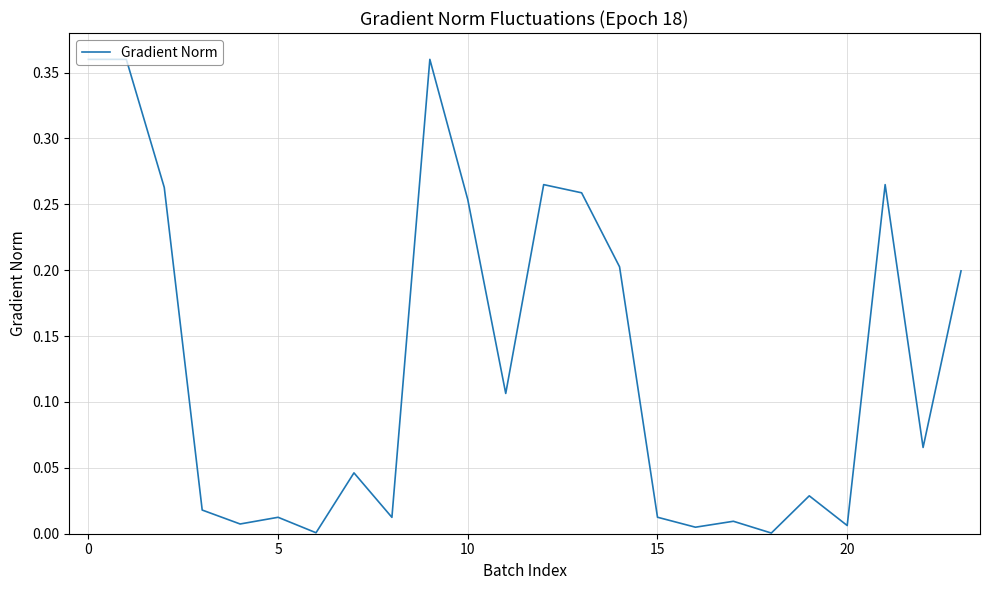

Is this an area chart (filled region under the line)?

No